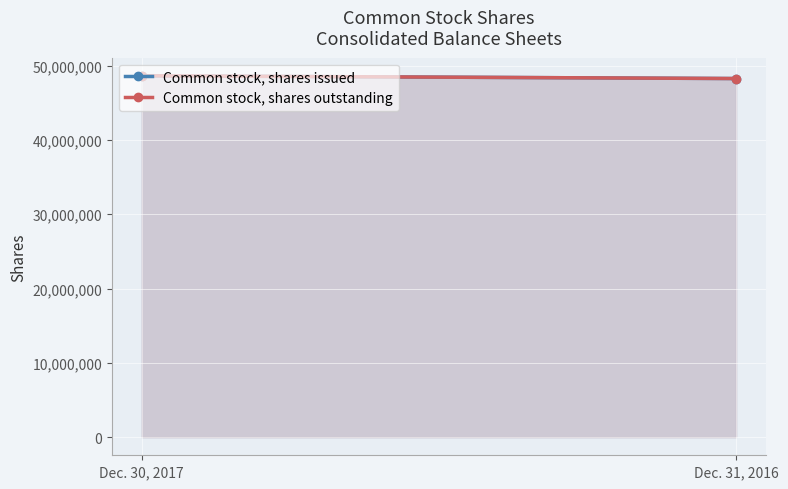

Reading left to right, list all the values displayed in this chart.

Common stock, shares issued: Dec. 30, 2017=48642703	Dec. 31, 2016=48268599
Common stock, shares outstanding: Dec. 30, 2017=48643000	Dec. 31, 2016=48269000